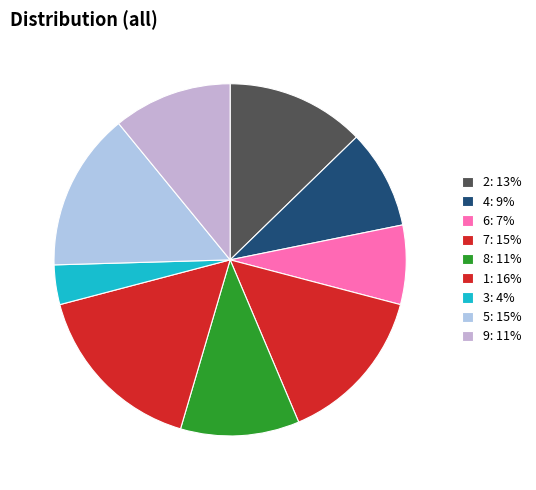

Does 9 represent more than half of the total?

No